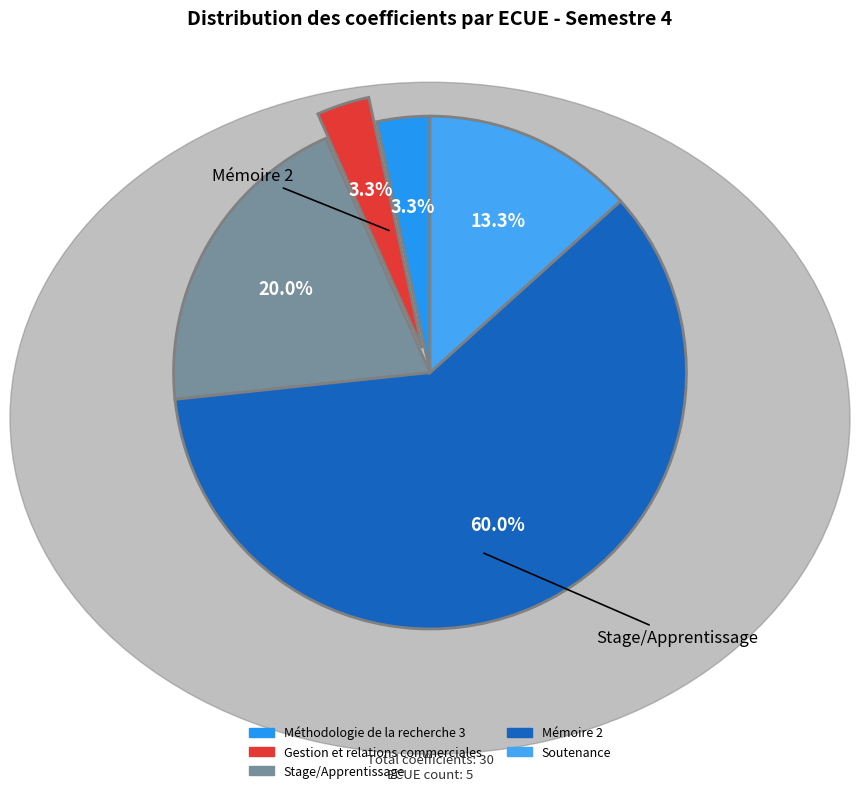

The Gestion et relations commerciales slice represents 1% of the pie. True or false?

False